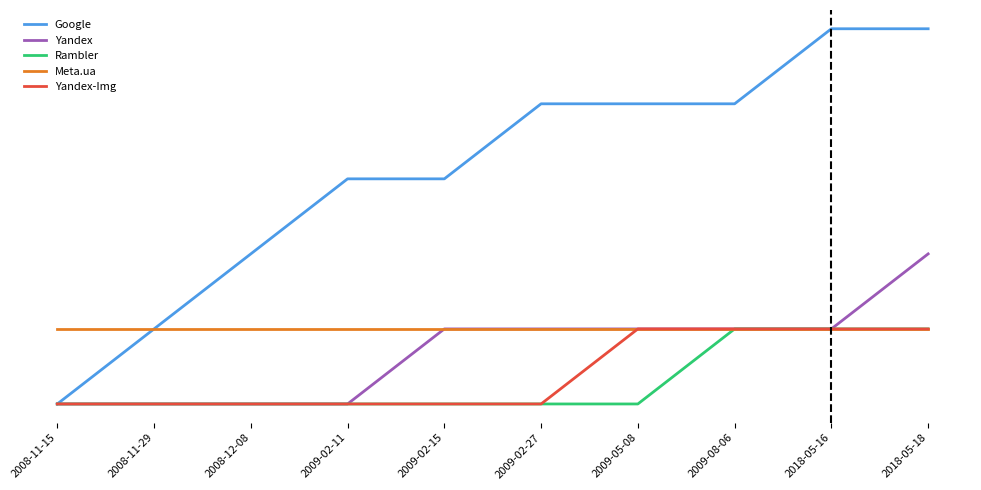

Reading left to right, list all the values displayed in this chart.

Google: 0	1	2	3	3	4	4	4	5	5
Yandex: 0	0	0	0	1	1	1	1	1	2
Rambler: 0	0	0	0	0	0	0	1	1	1
Meta.ua: 1	1	1	1	1	1	1	1	1	1
Yandex-Img: 0	0	0	0	0	0	1	1	1	1